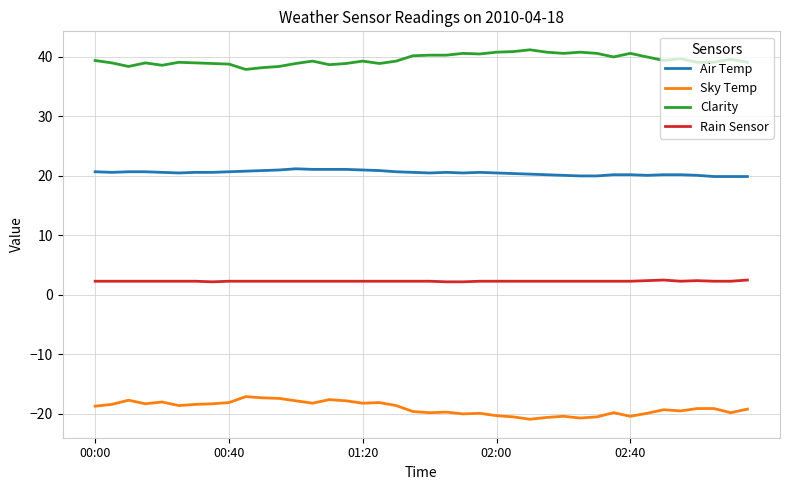

Does the chart have visible grid lines?

Yes